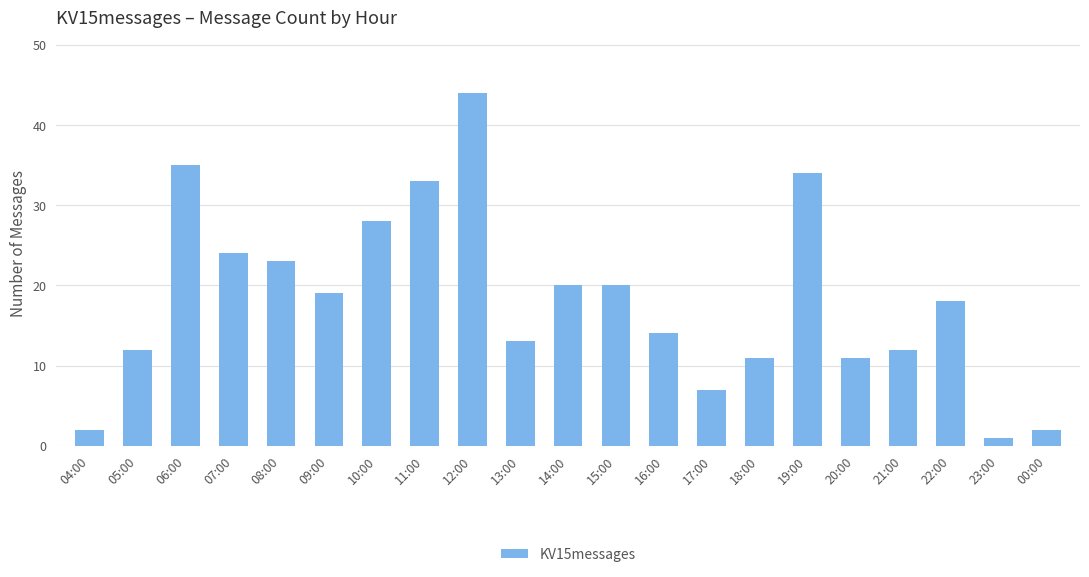

What is the smallest value displayed?

1